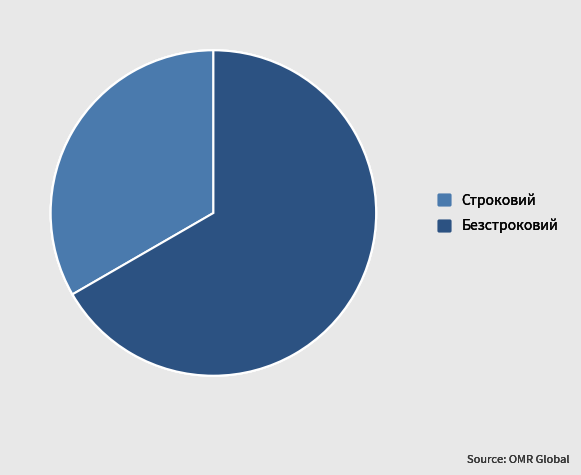

What is the smallest slice in the pie chart?

Строковий